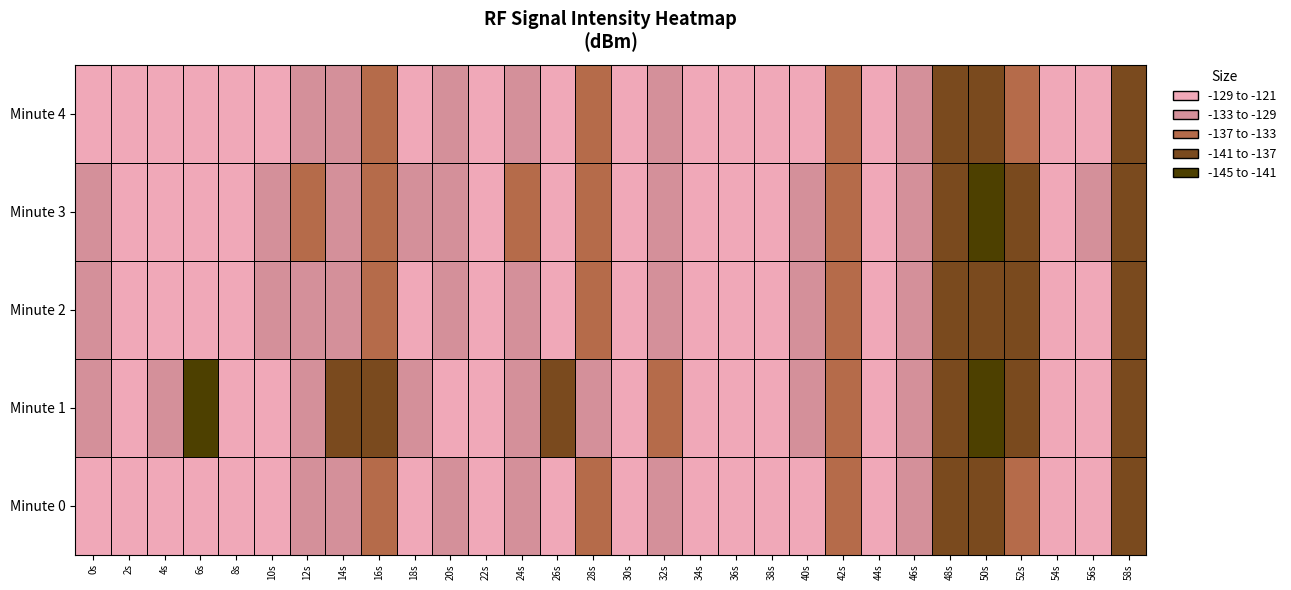

Which series changed the most between 16s and 20s?

Minute 1